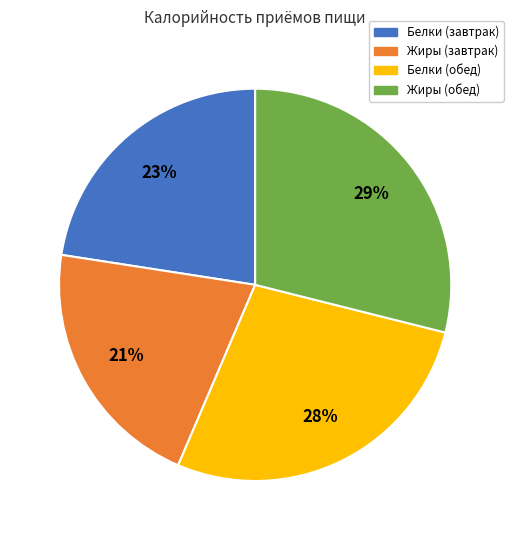

What is the smallest slice in the pie chart?

Жиры (завтрак)